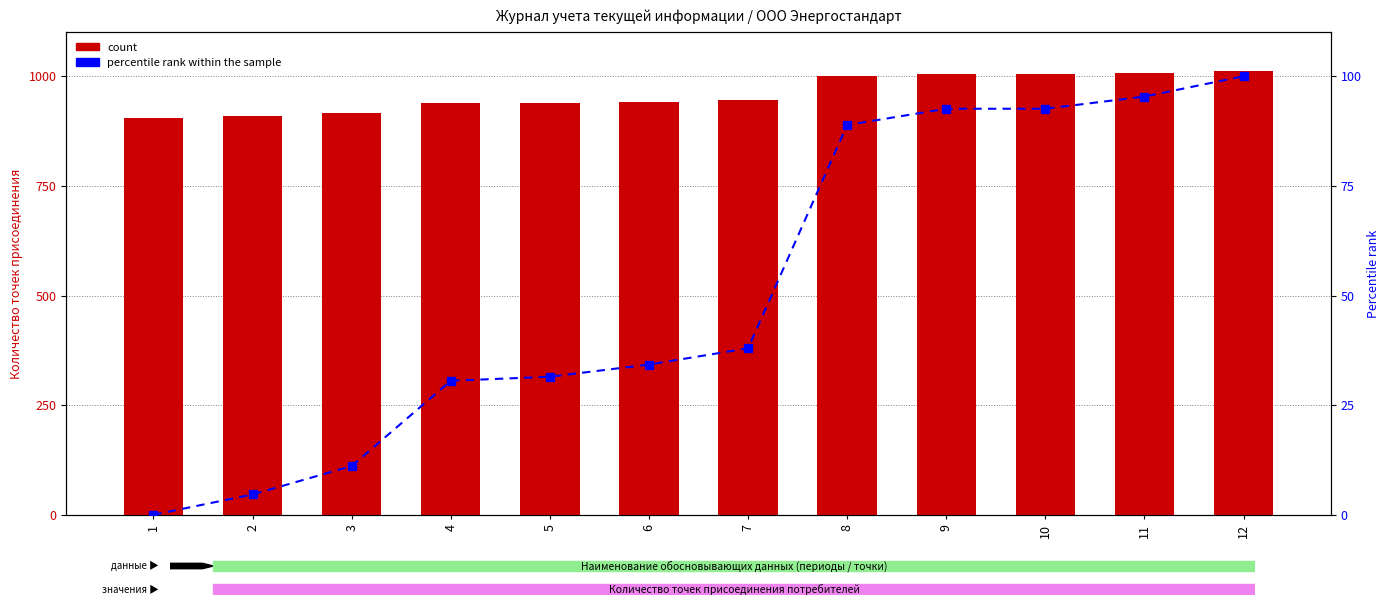

At which category is the sum across all series the highest?

12